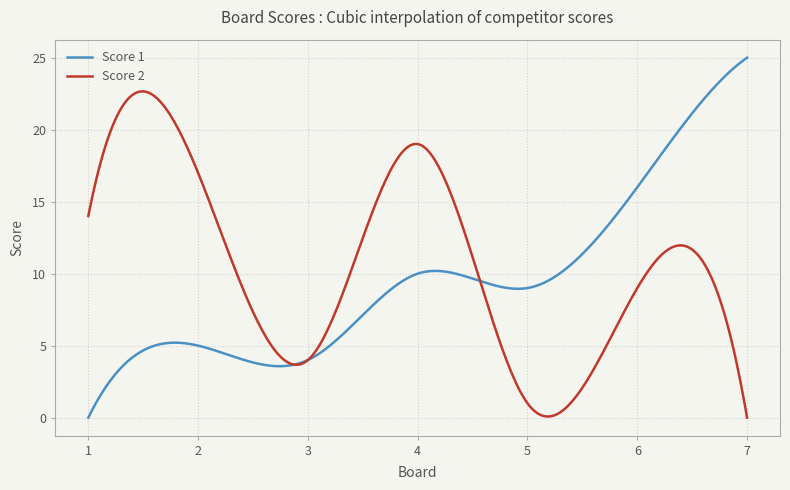

Which series has the widest spread of values?

Score 1